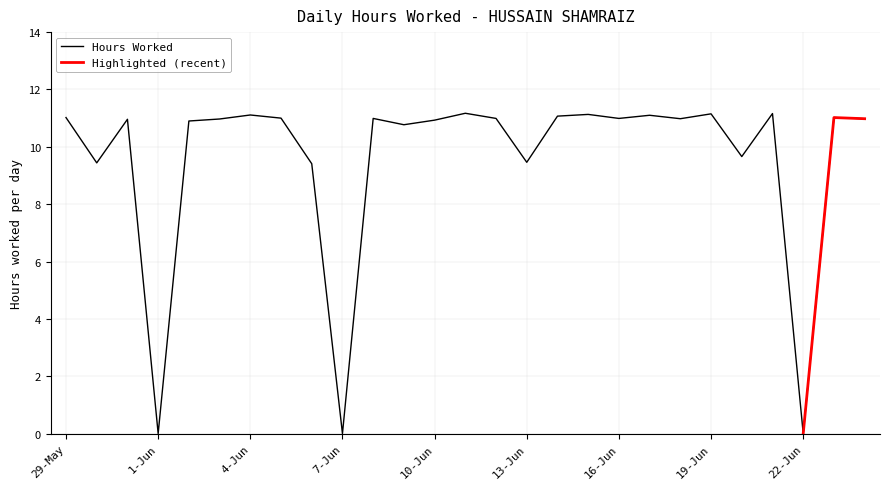

Is this an area chart (filled region under the line)?

No